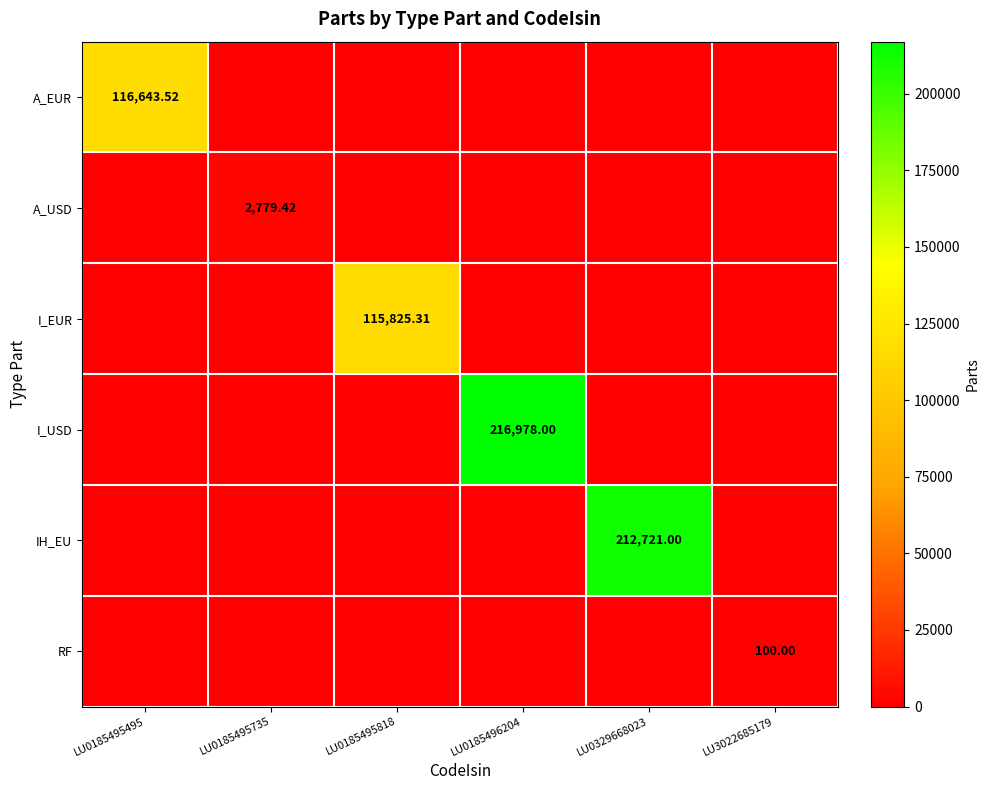

Rank the categories by RF value from lowest to highest.

LU0185495495, LU0185495735, LU0185495818, LU0185496204, LU0329668023, LU3022685179